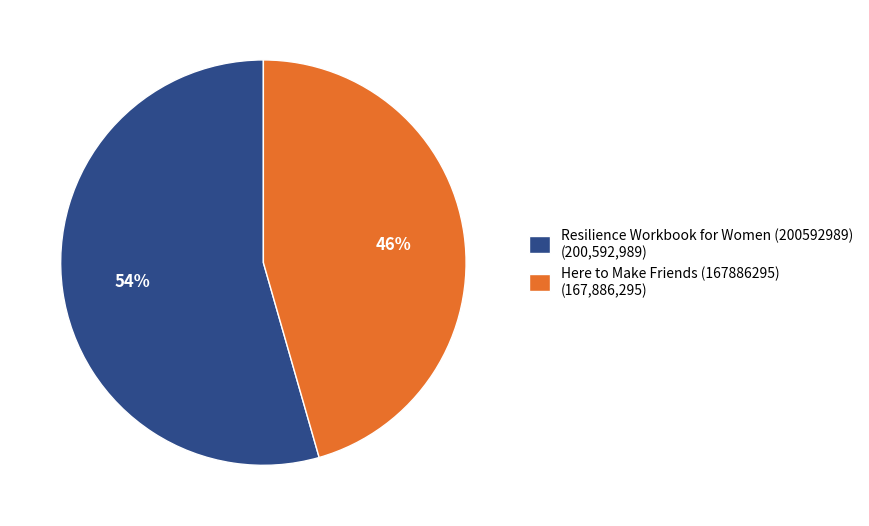

Rank the categories by value from lowest to highest.

Here to Make Friends (167886295), Resilience Workbook for Women (200592989)